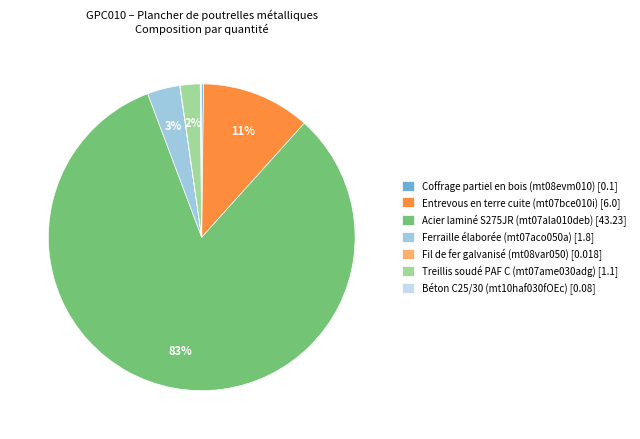

Between Ferraille élaborée (mt07aco050a) and Acier laminé S275JR (mt07ala010deb), which is larger?

Acier laminé S275JR (mt07ala010deb)